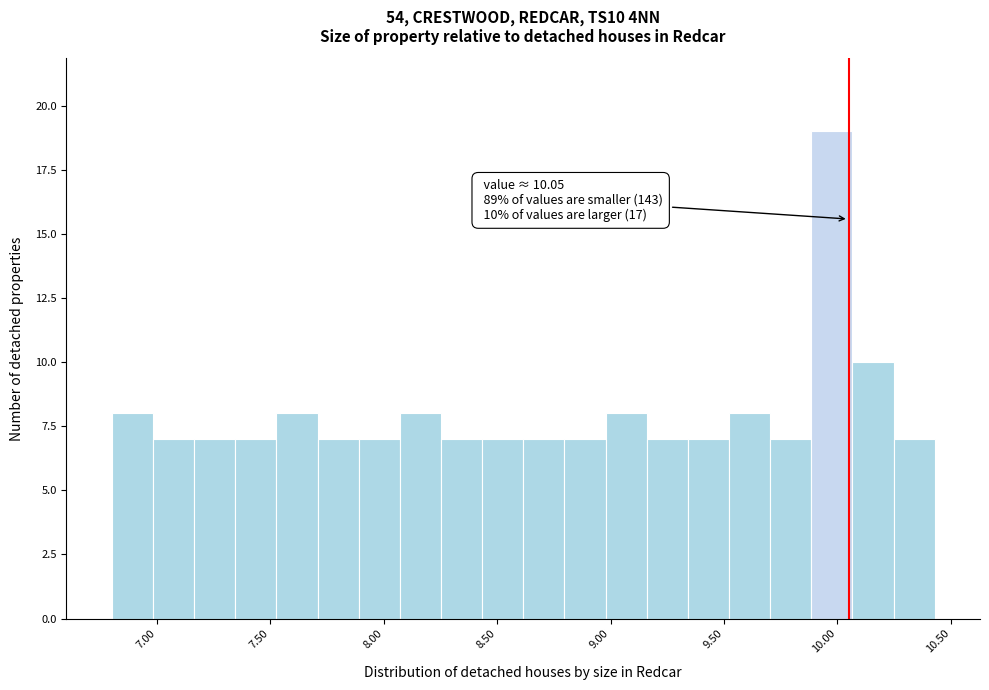

Around what value on the x-axis is the tallest bar? Give the approximate position of its centre, as read against the axis.

10.00